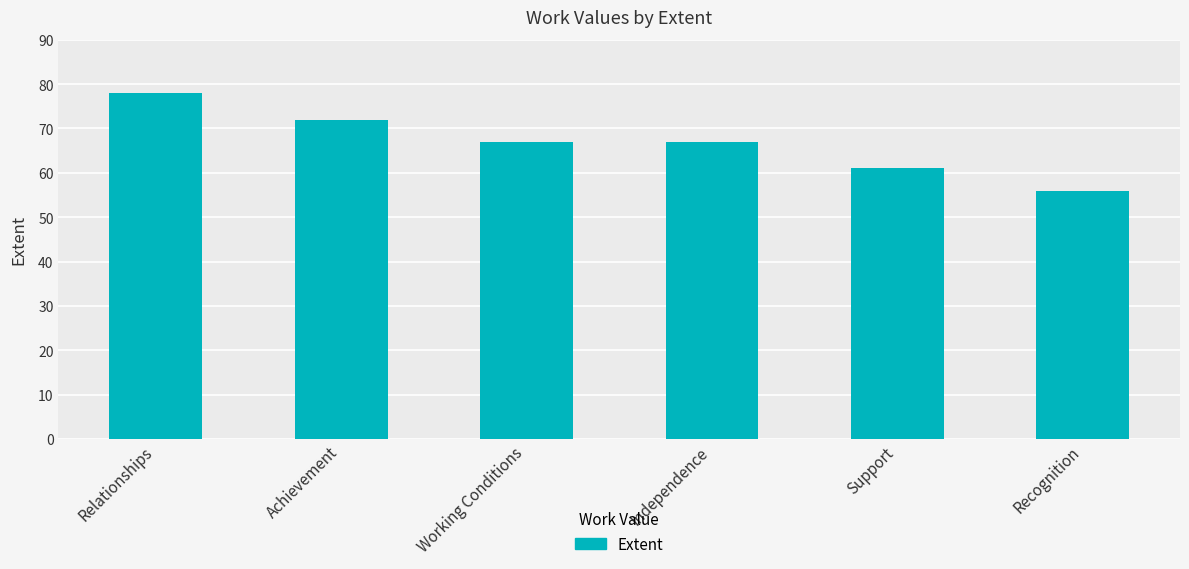

What is the smallest value displayed?

56